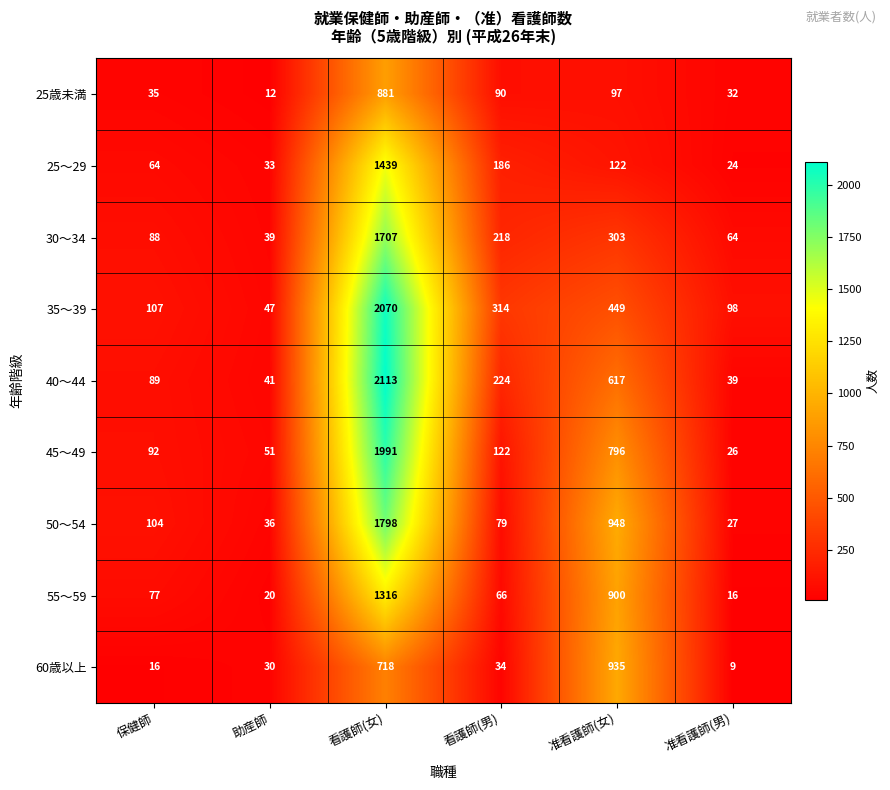

Is it true that 25～29 equals 33 at 助産師?

True